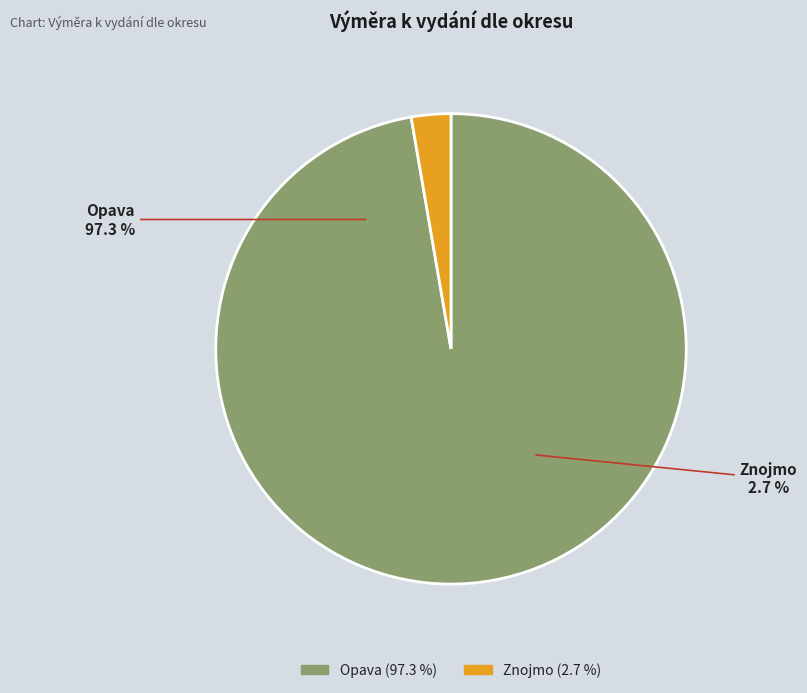

Which category has the smallest portion of the pie?

Znojmo